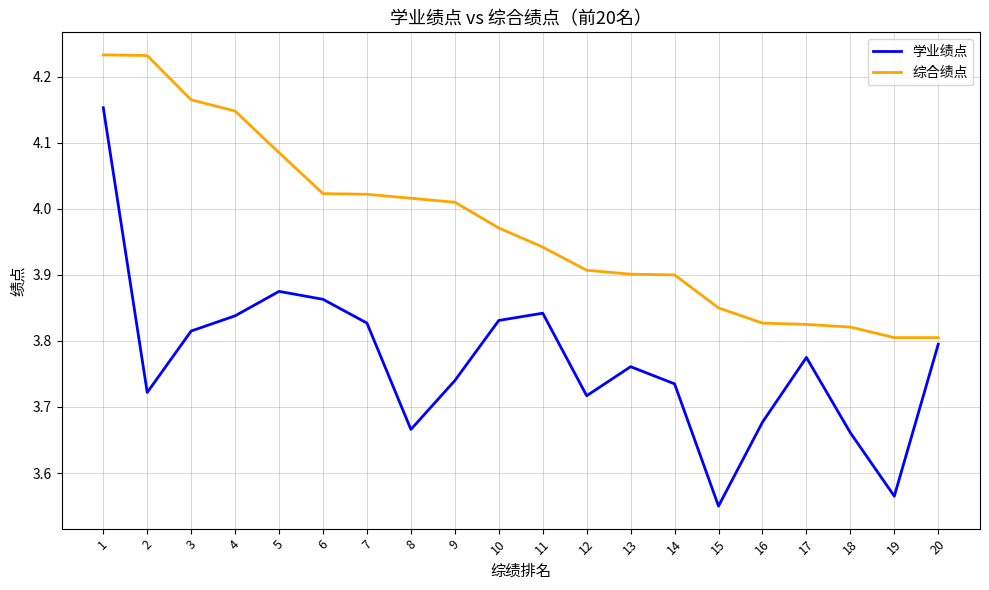

Rank the series by their average value, from highest to lowest.

综合绩点, 学业绩点